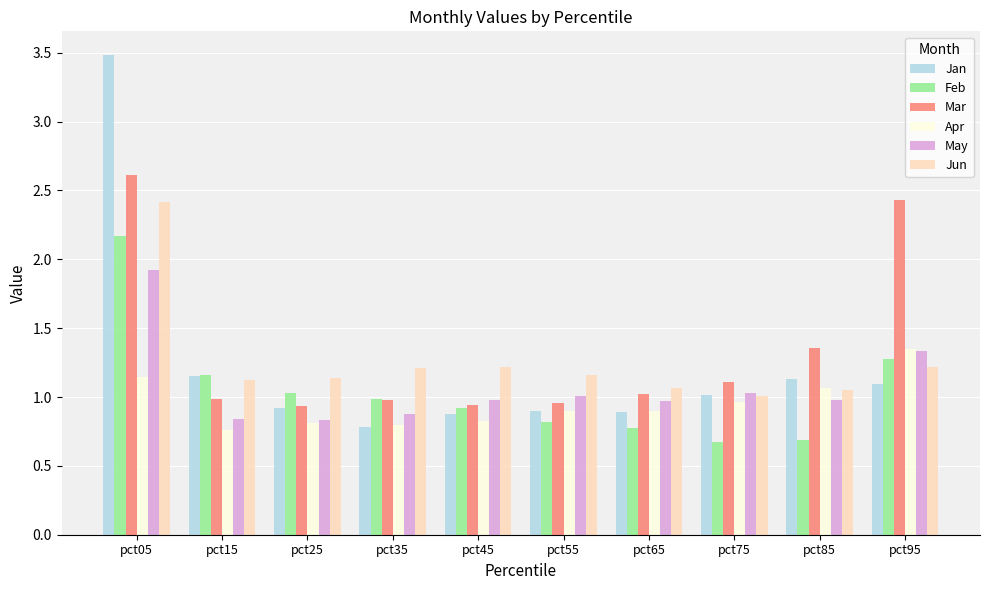

What is the total value across all series at pct95?

8.7